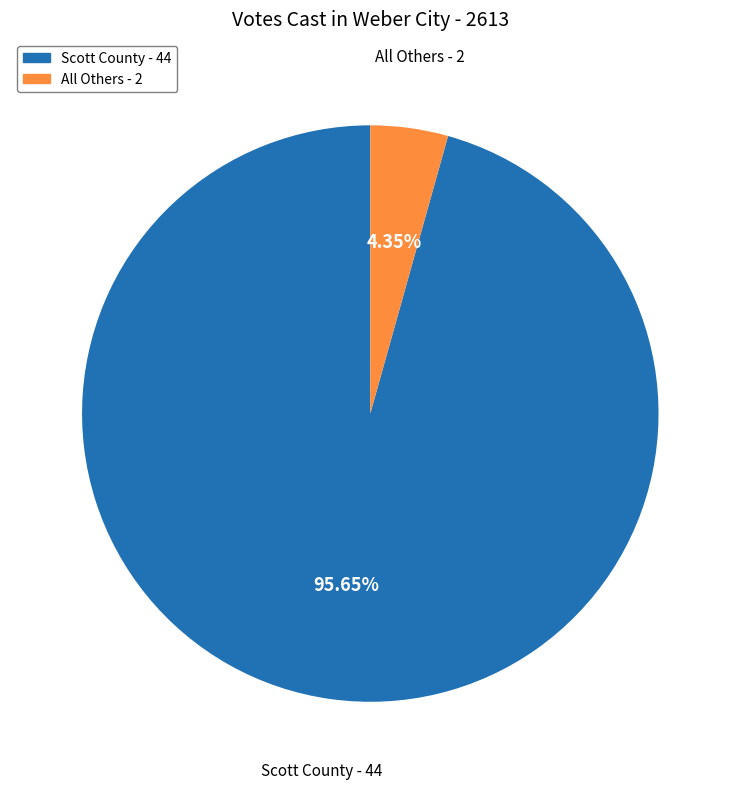

How many slices are in this pie chart?

2